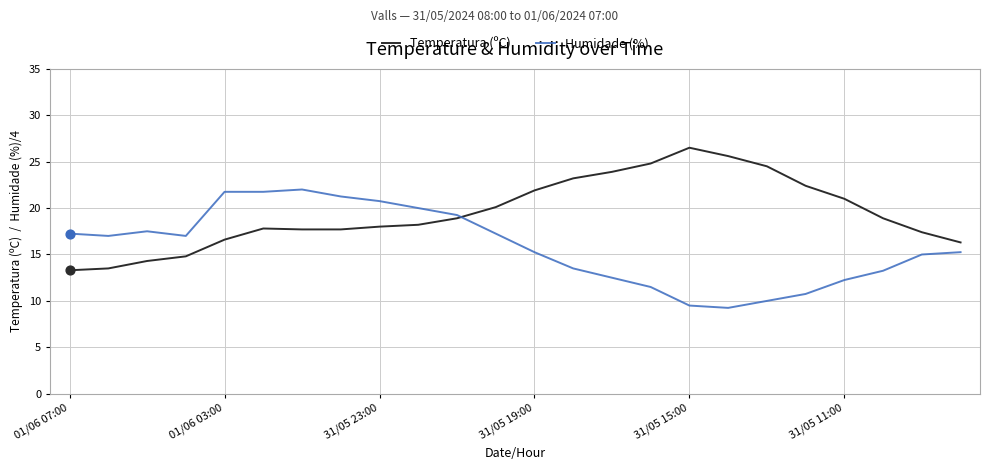

At how many categories does at least one series exceed 25?

2